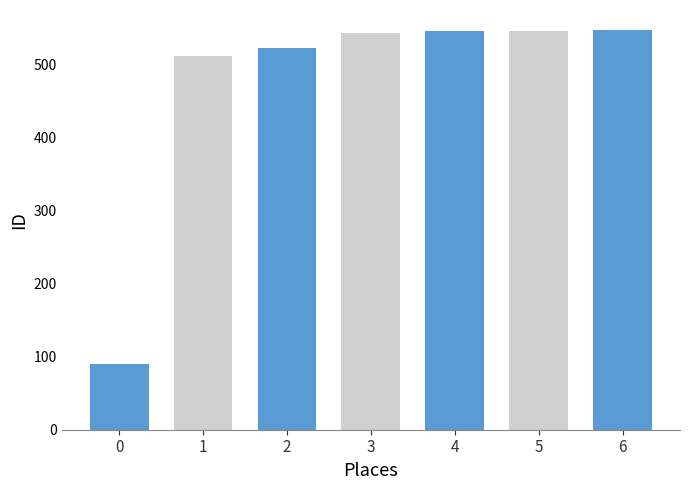

What is the maximum value shown in the chart?

547